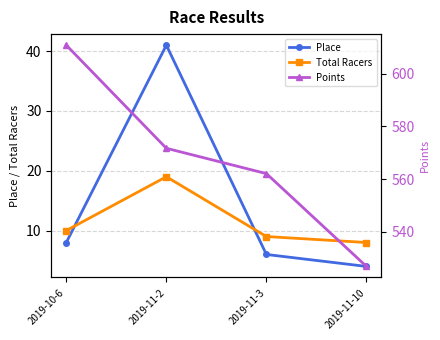

How many lines are shown in the chart?

3